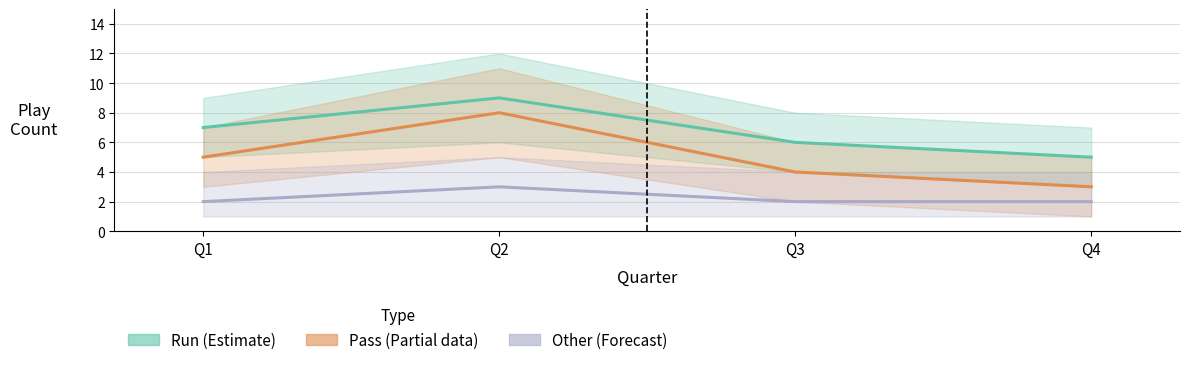

Read the Pass (Estimate partial) value at Q4.

3